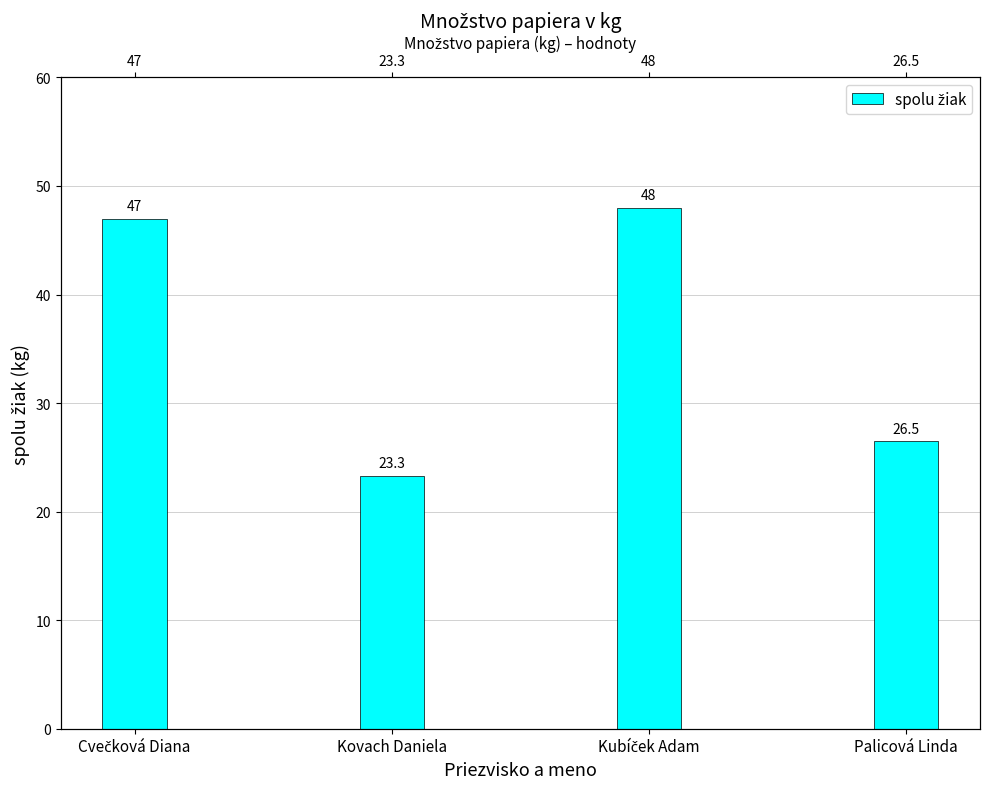

What is the difference between the maximum and second lowest values?

21.5